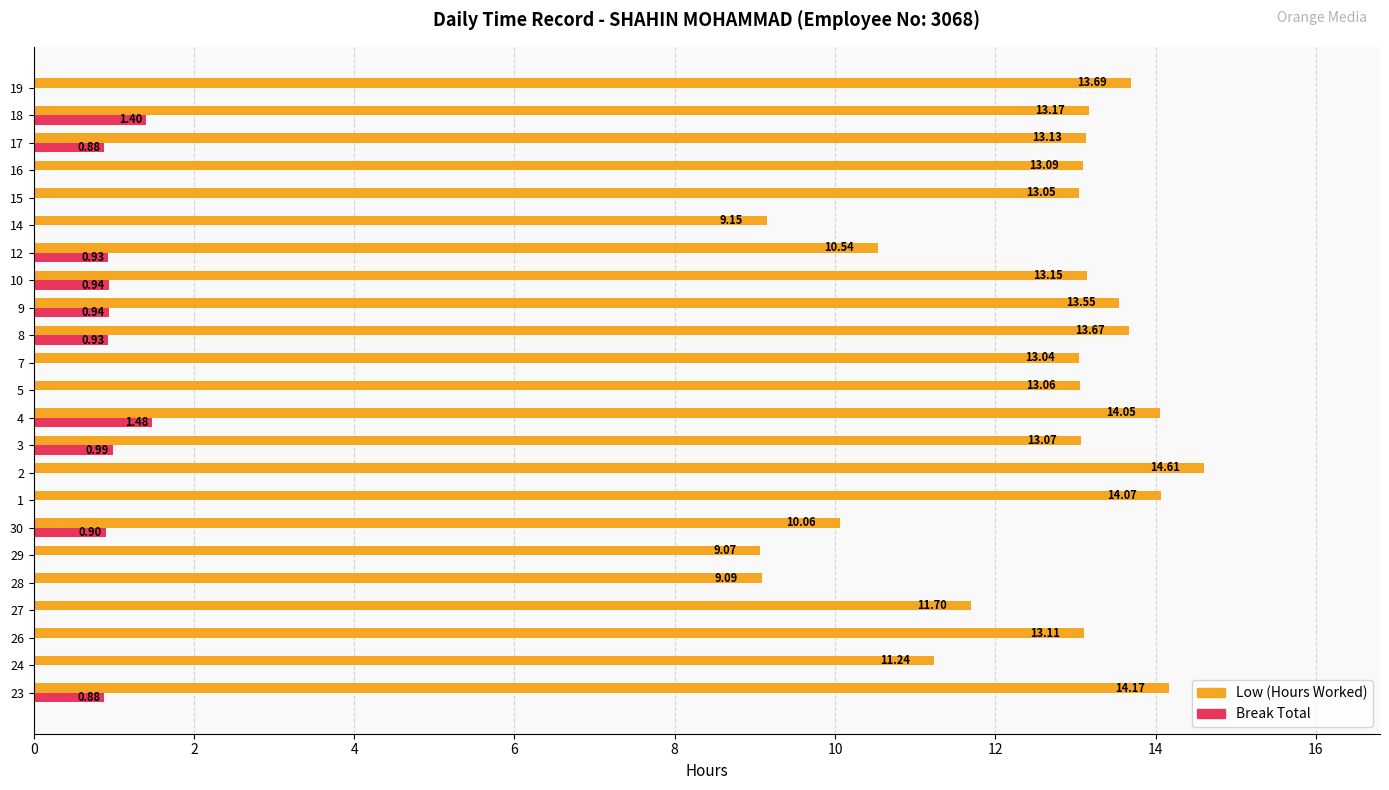

Where is Low (Hours Worked) nearest to the value 11?

24